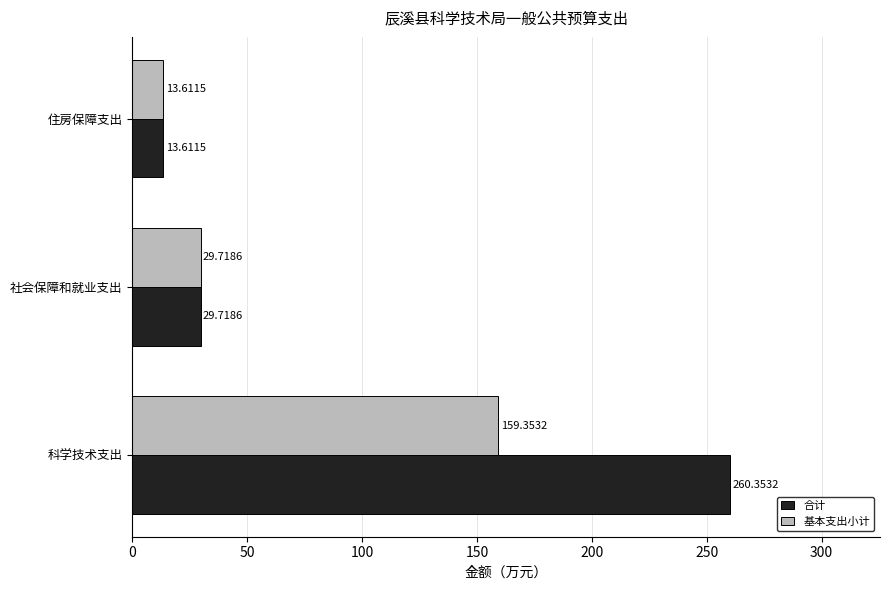

At which label is 基本支出小计 closest to 86?

社会保障和就业支出